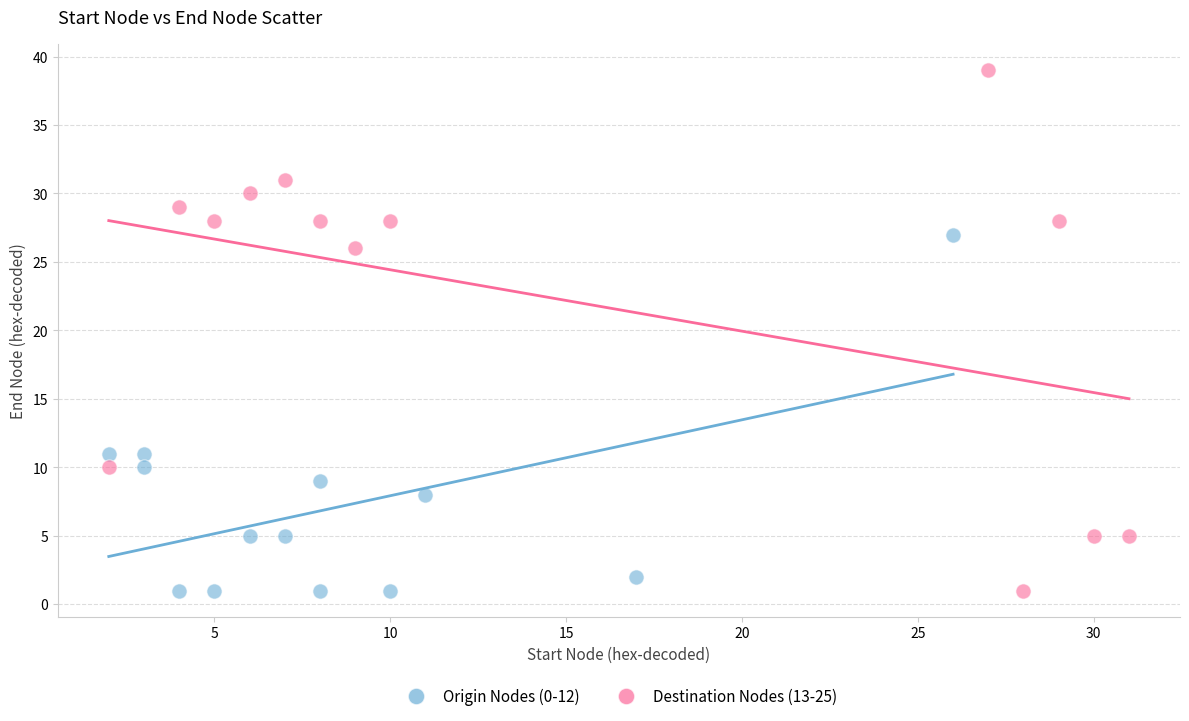

Which series reaches the maximum Y coordinate?

Destination Nodes (13-25)